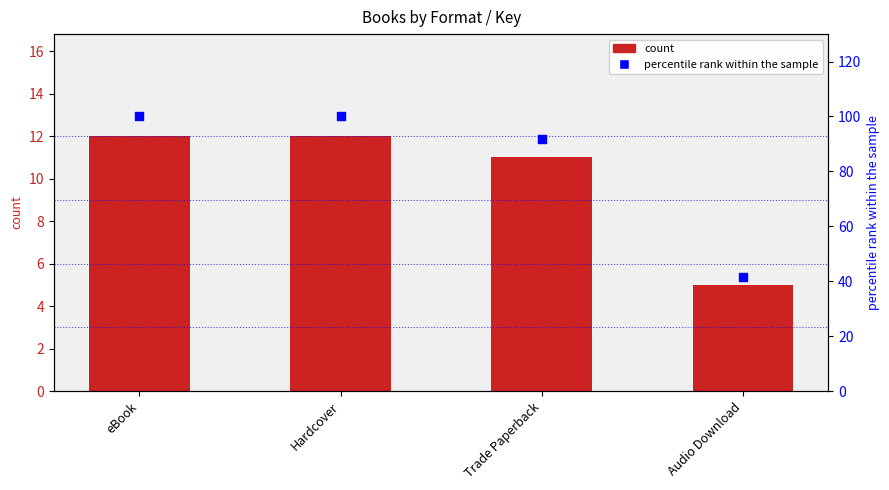

Which series contains the lowest Y value?

count